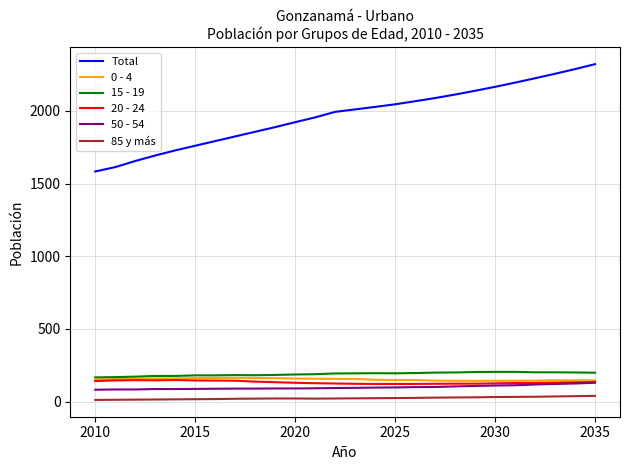

Is this an area chart (filled region under the line)?

No